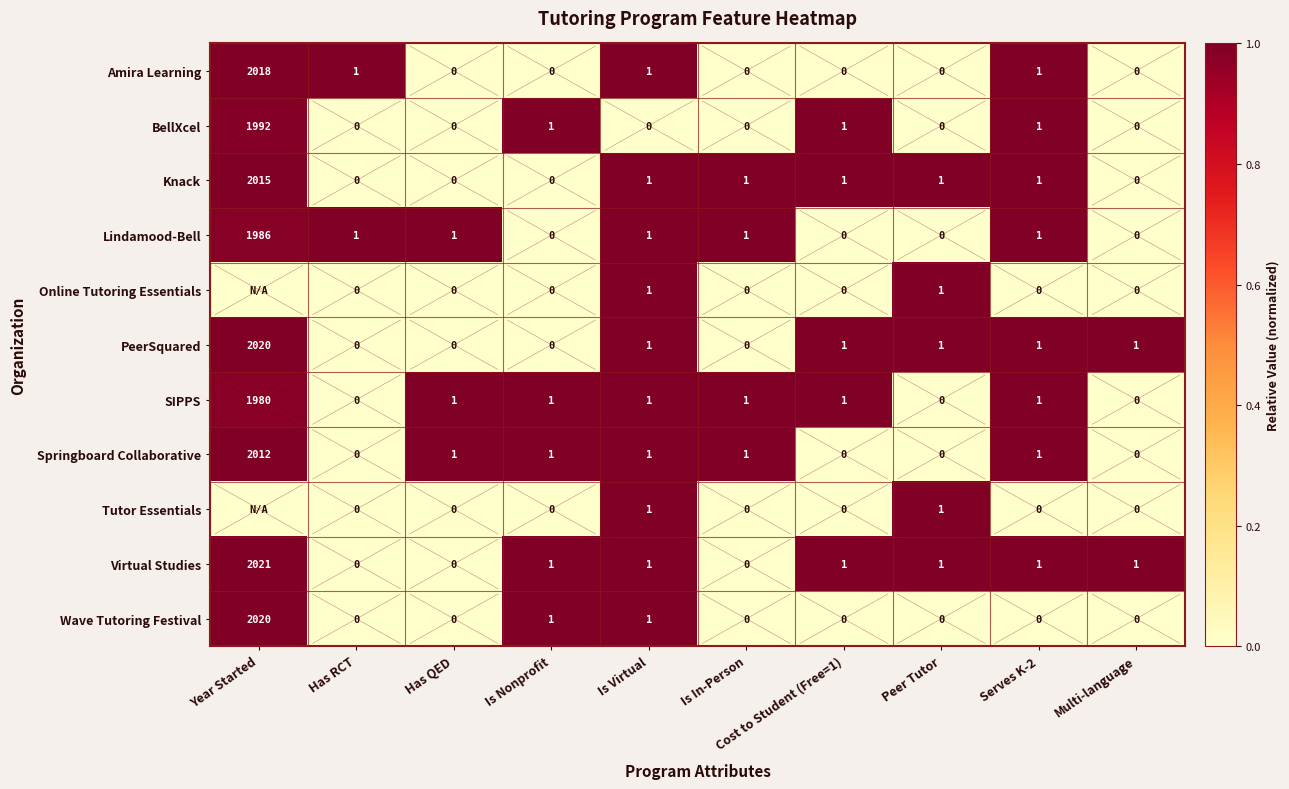

How many values in the Lindamood-Bell series are below 1?

4